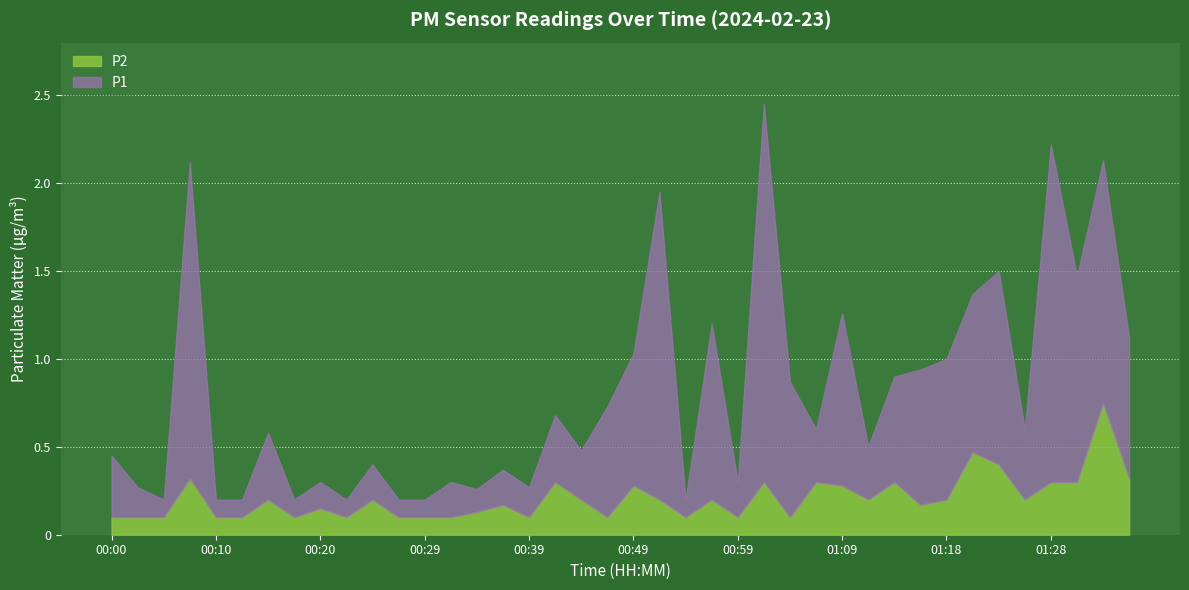

True or false: P1 and P2 cross at least once.

False